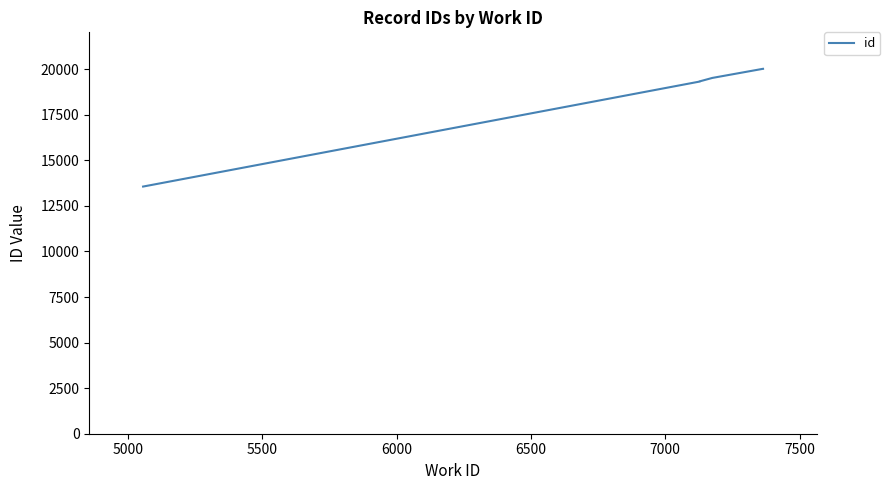

What is the greatest value displayed?

20024